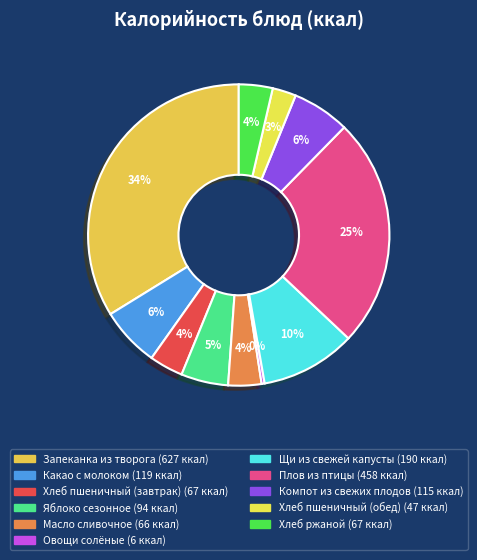

Does any single category account for the majority?

No